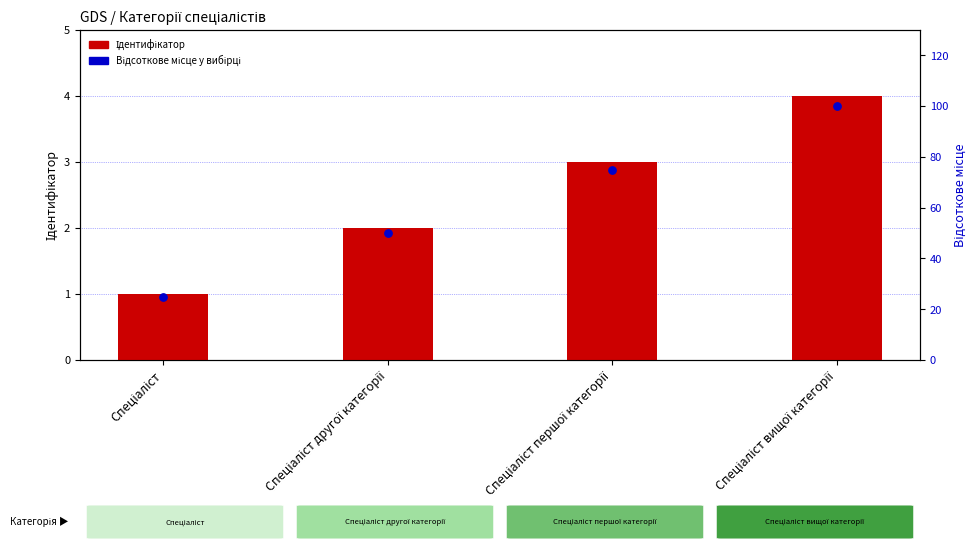

Which series has the largest total across all categories?

Відсоткове місце у вибірці